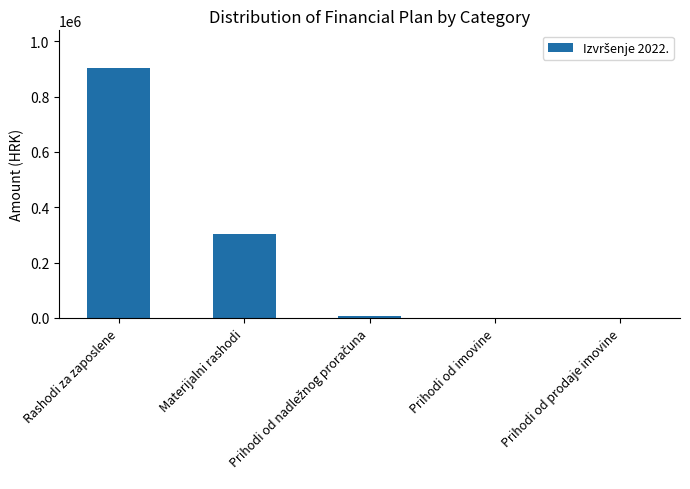

What is the change in value from Prihodi od imovine to Prihodi od prodaje imovine?

-0.2